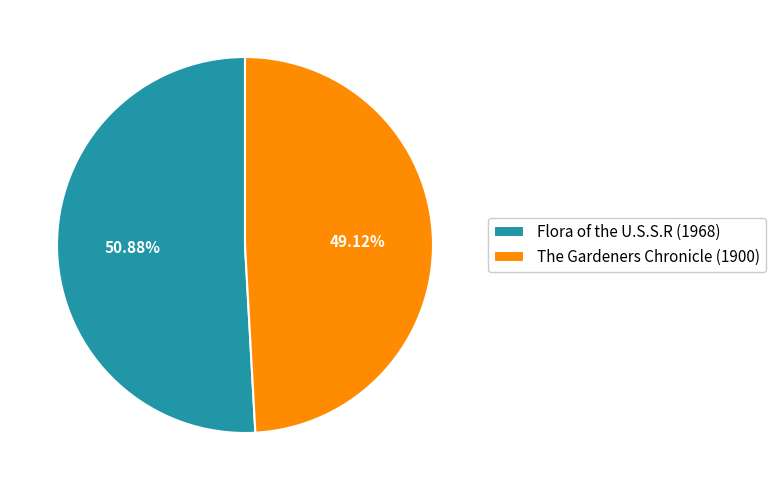

How many slices are in this pie chart?

2